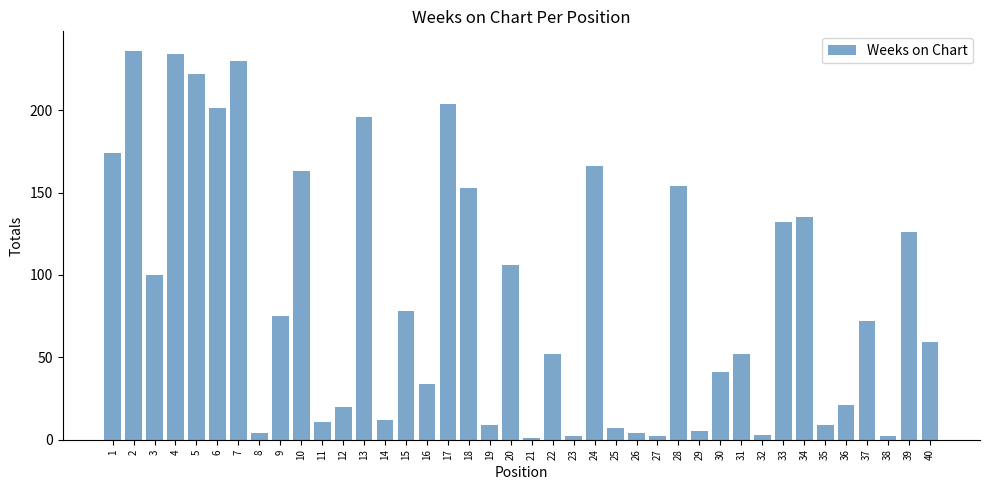

Between 13 and 2, which is larger?

2